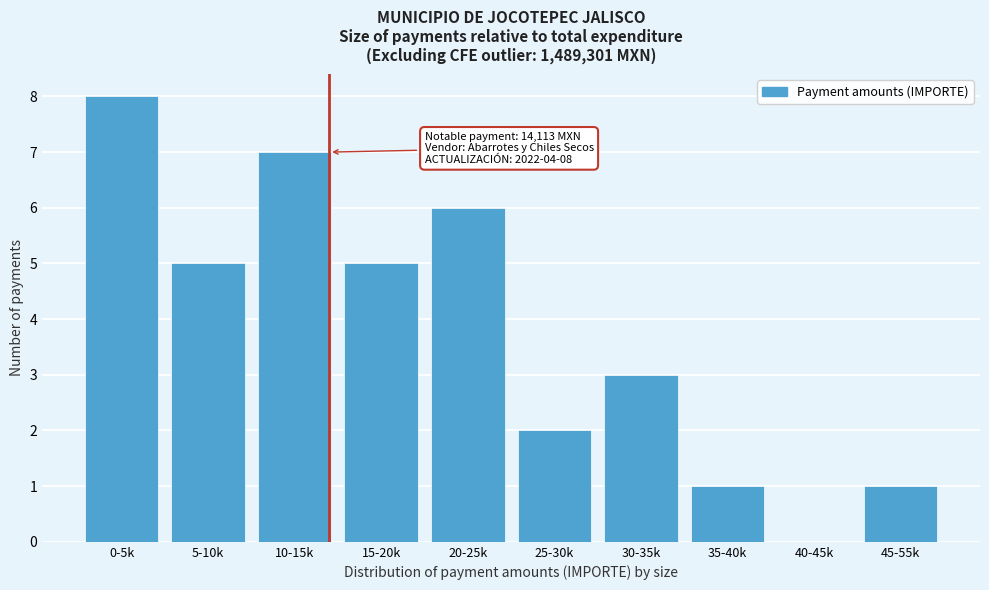

What is the change in value from 0-5k to 25-30k?

-6